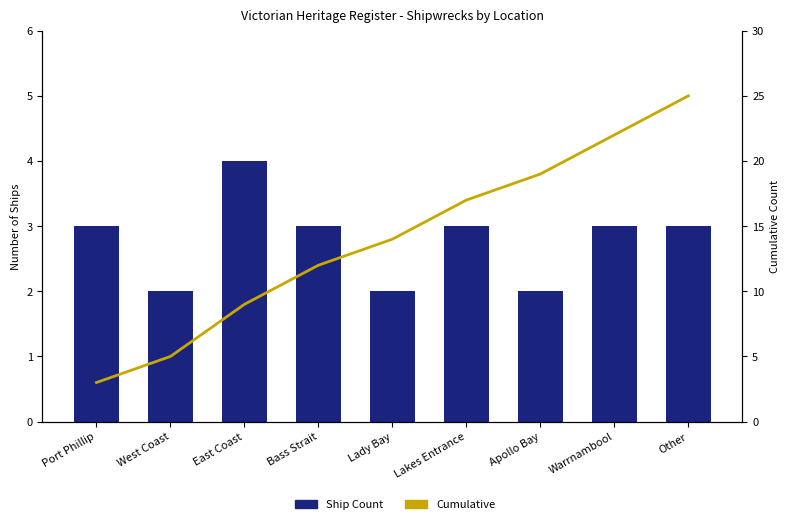

What is the label of the 3rd bar from the left?

East Coast